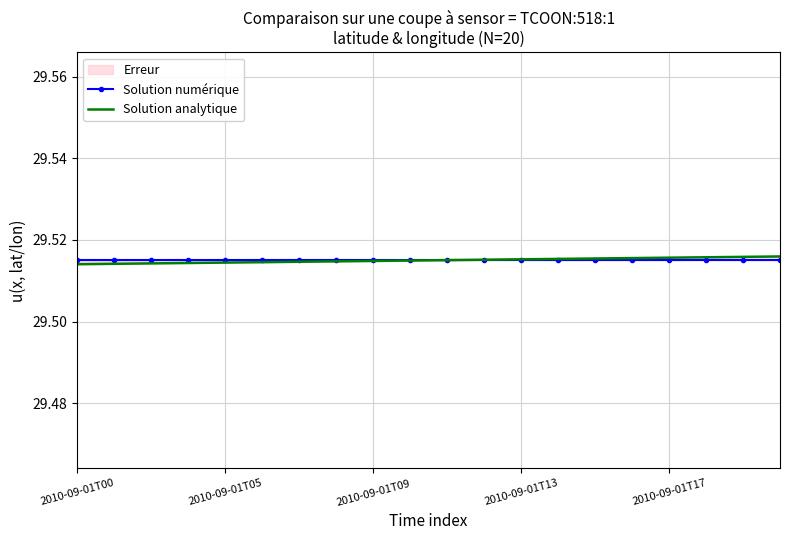

What is the minimum value shown in the chart?

29.5